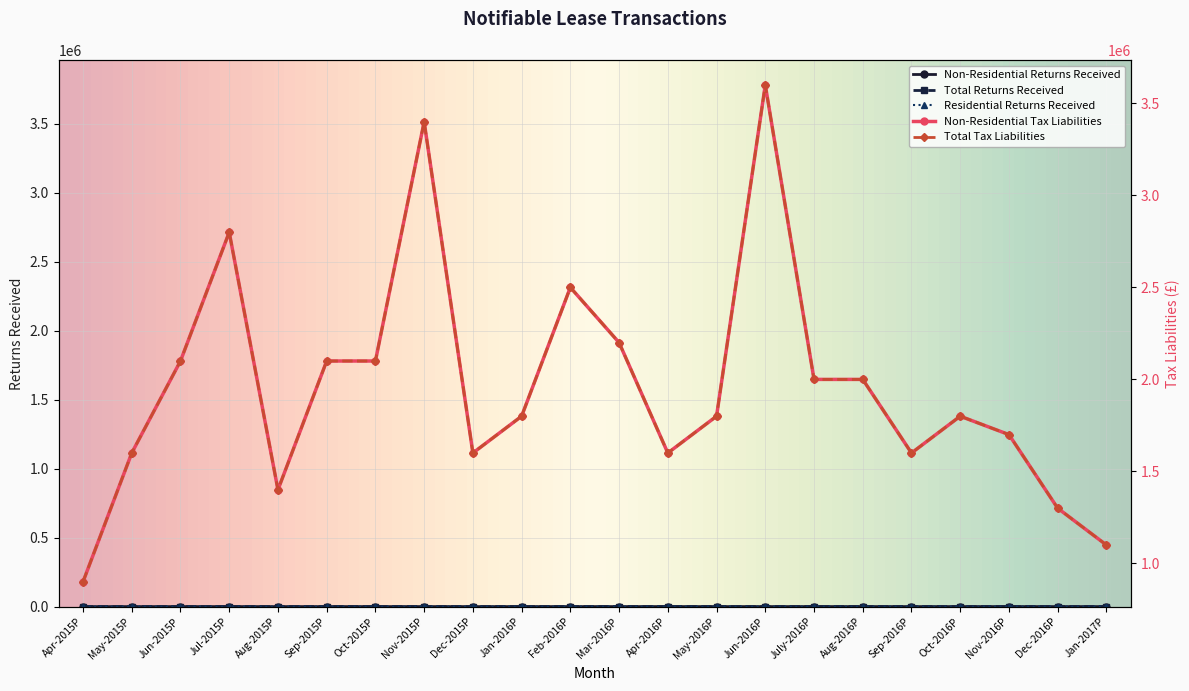

Rank the series by their maximum value, from lowest to highest.

Residential Returns Received, Non-Residential Returns Received, Total Returns Received, Non-Residential Tax Liabilities, Total Tax Liabilities